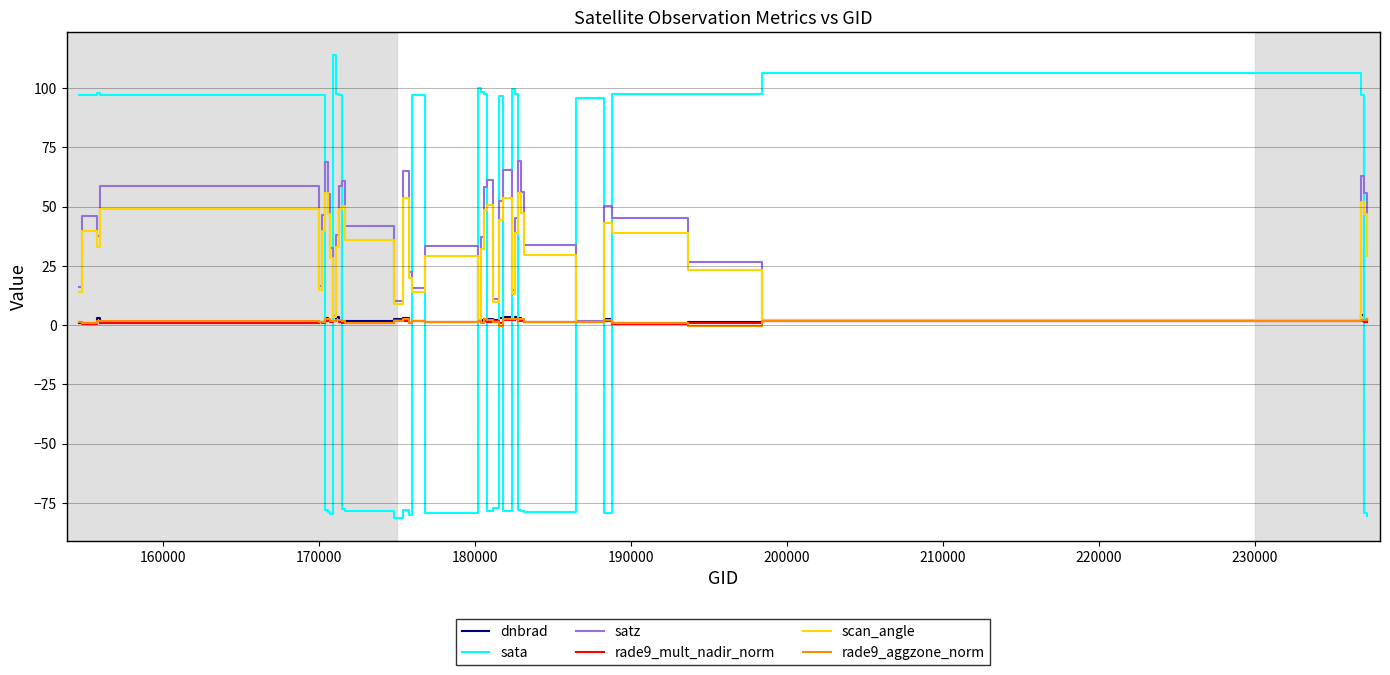

Which series has the largest total across all categories?

satz